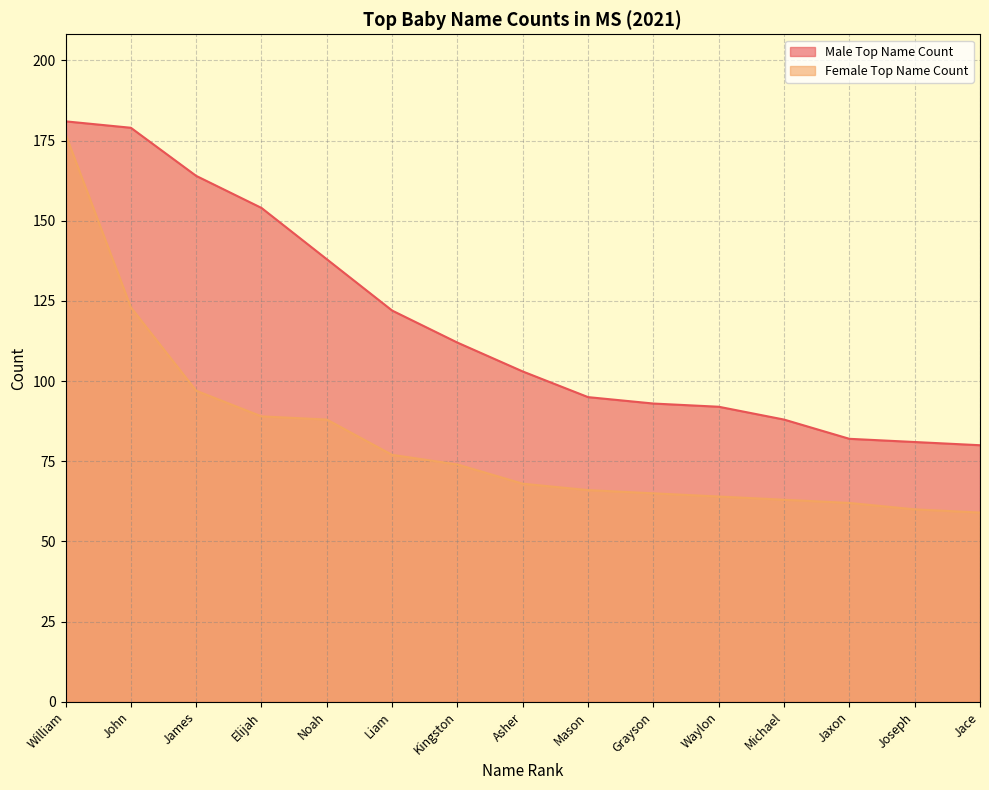

How many lines are shown in the chart?

2